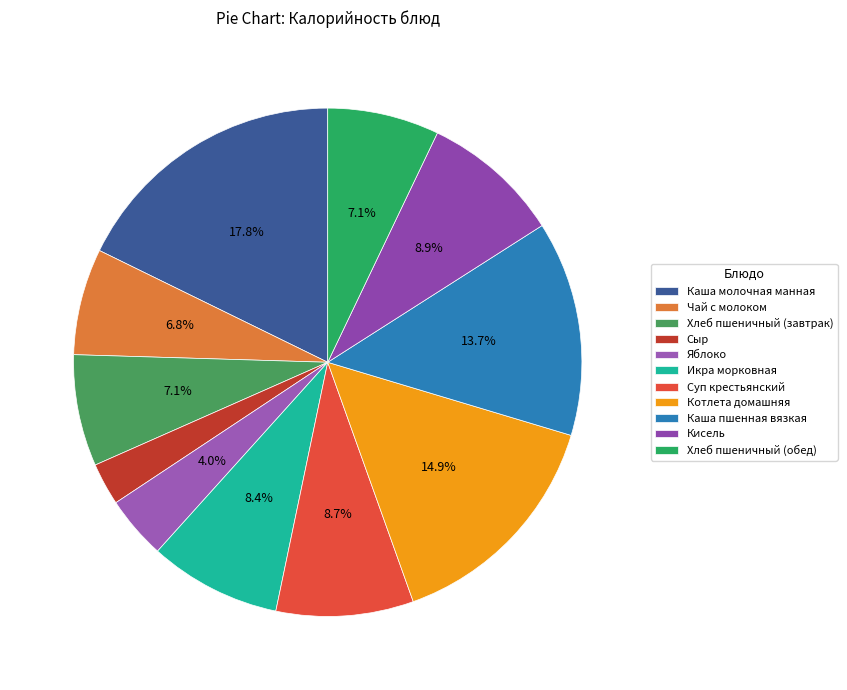

Does Икра морковная represent more than half of the total?

No